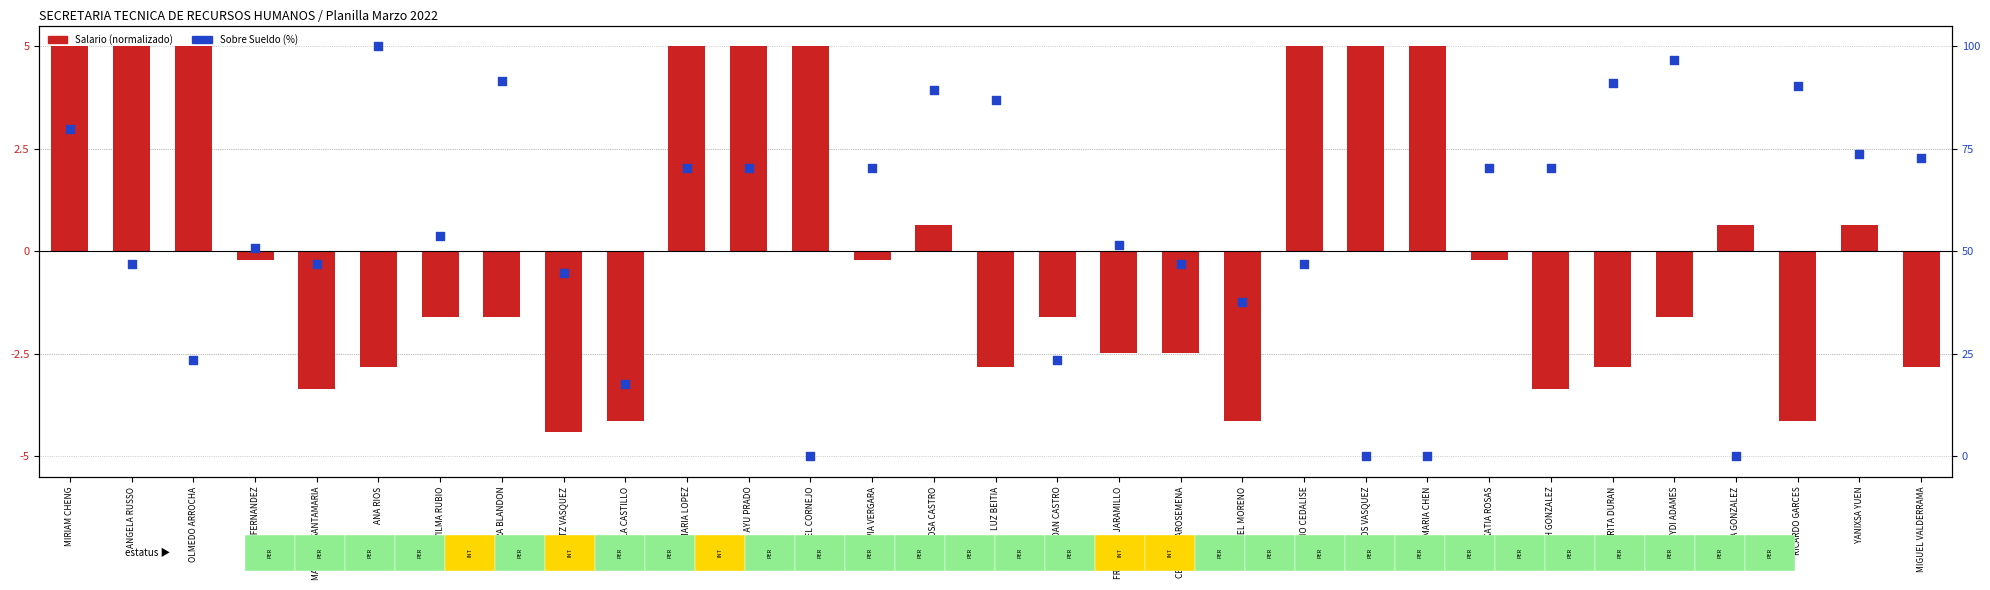

What is the total value across all series at YARIBETH GONZALEZ?

67.0